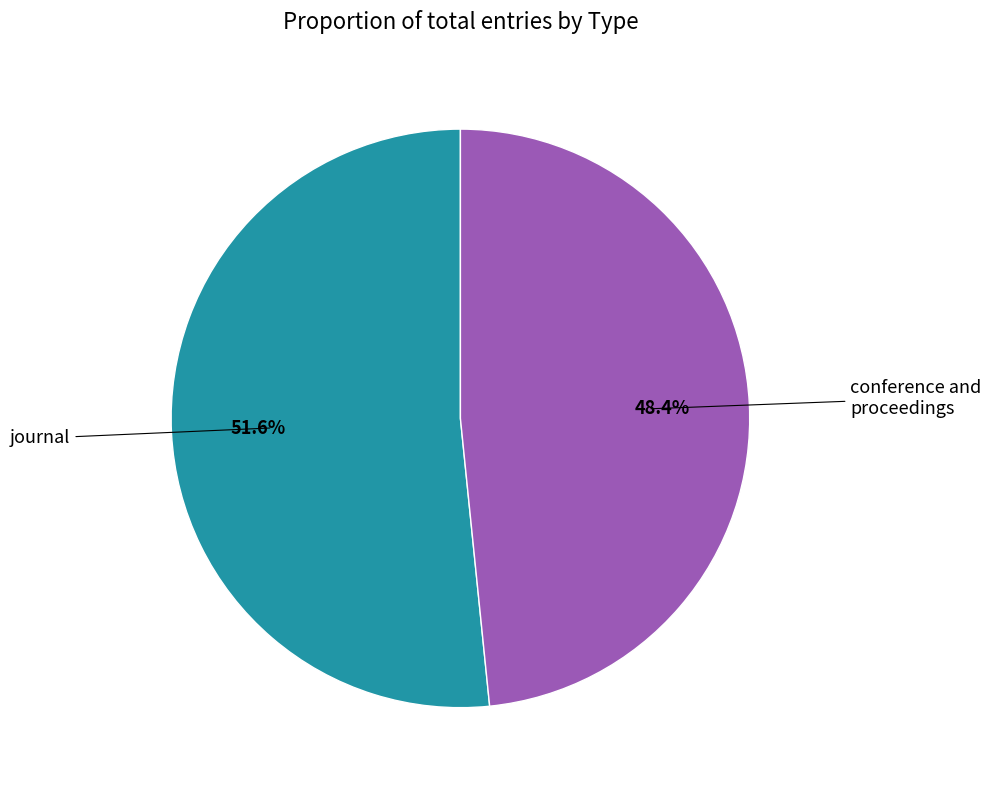

Is journal the majority of the pie?

Yes